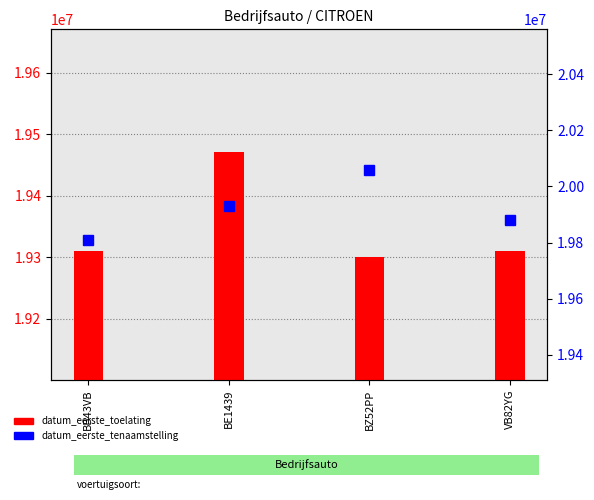

At which category is the sum across all series the highest?

BE1439